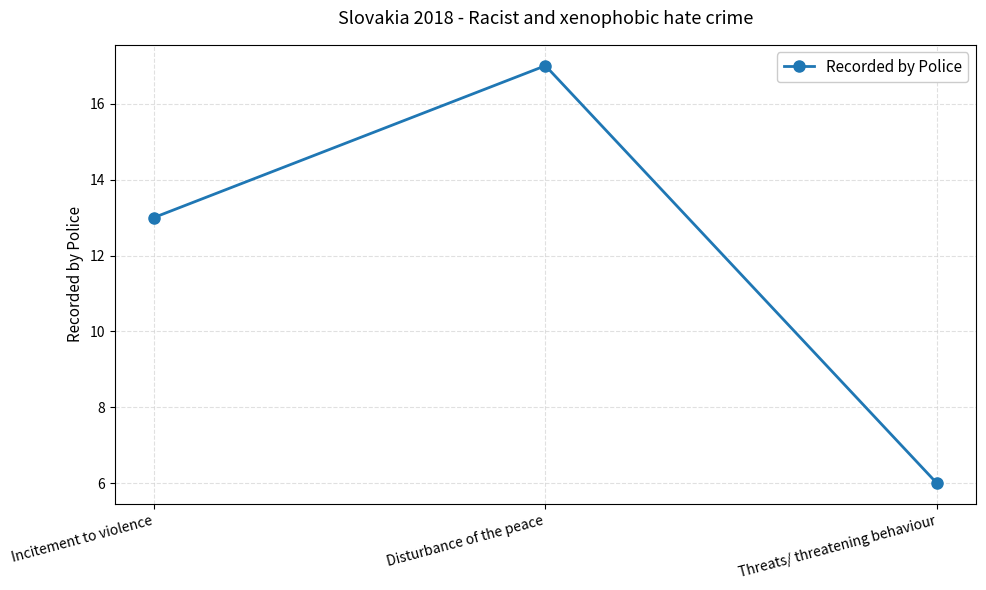

What is the sum of all values?

36